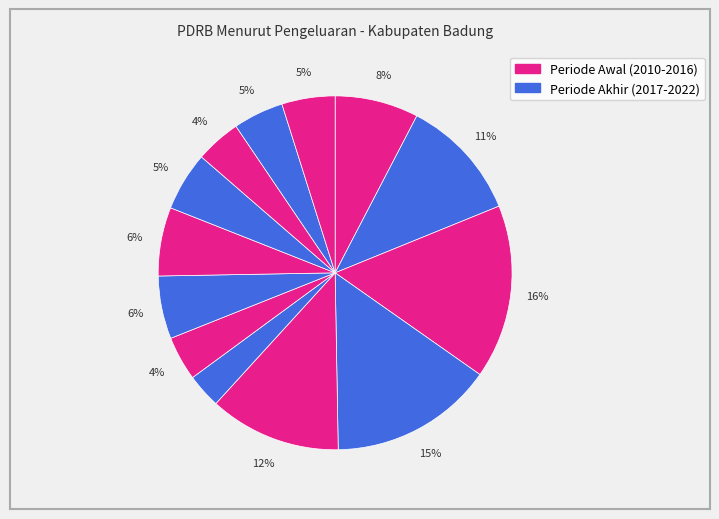

How many slices are in this pie chart?

13